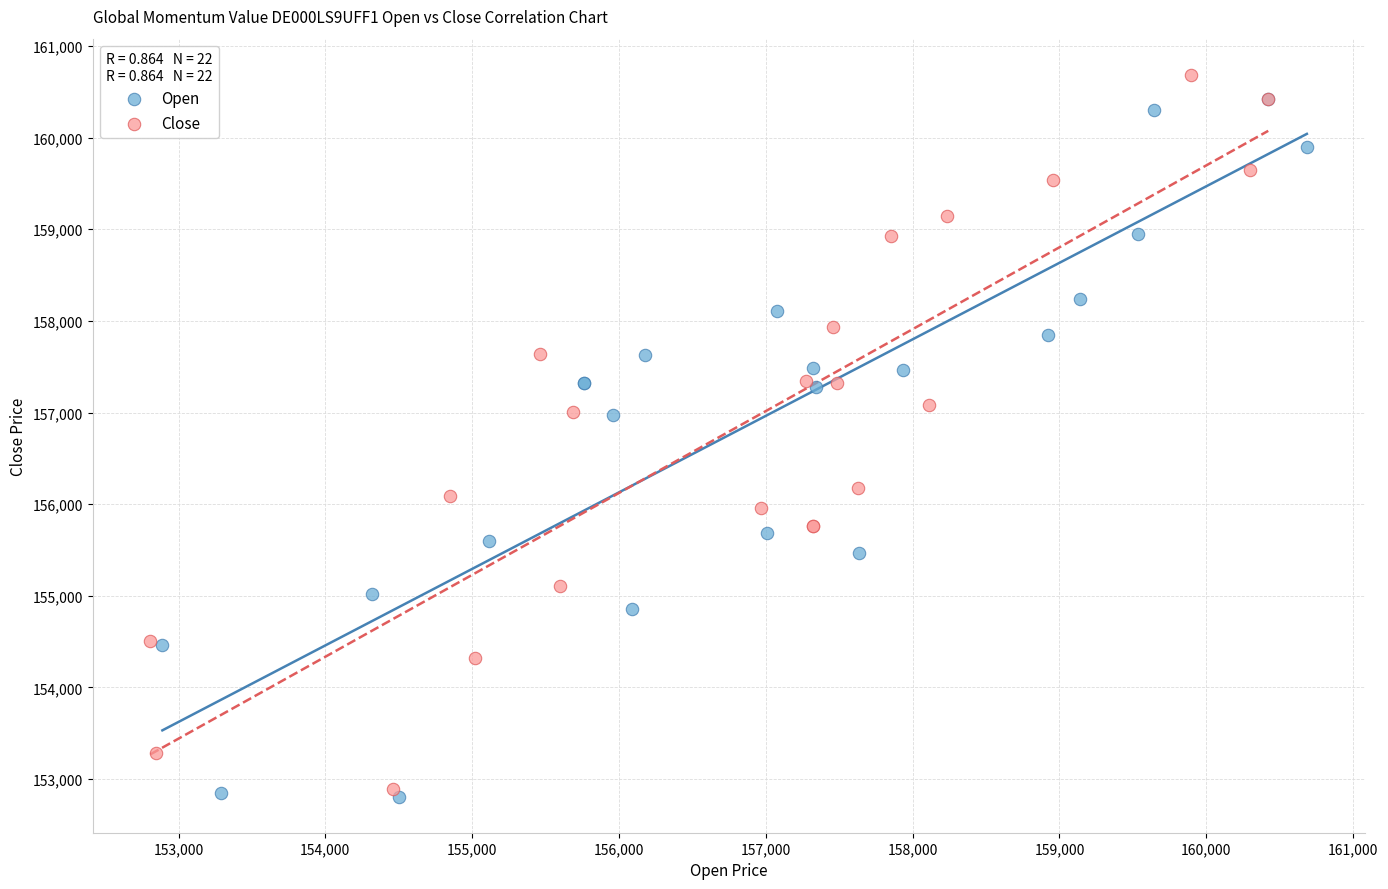

Which series reaches the maximum Y coordinate?

Close